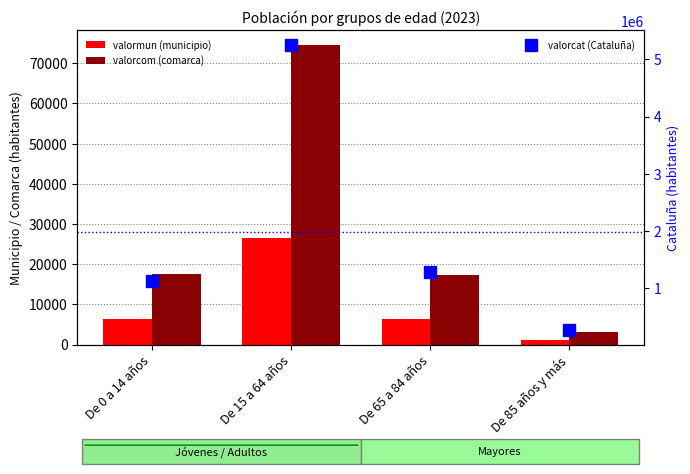

Count the number of categories in the chart.

4